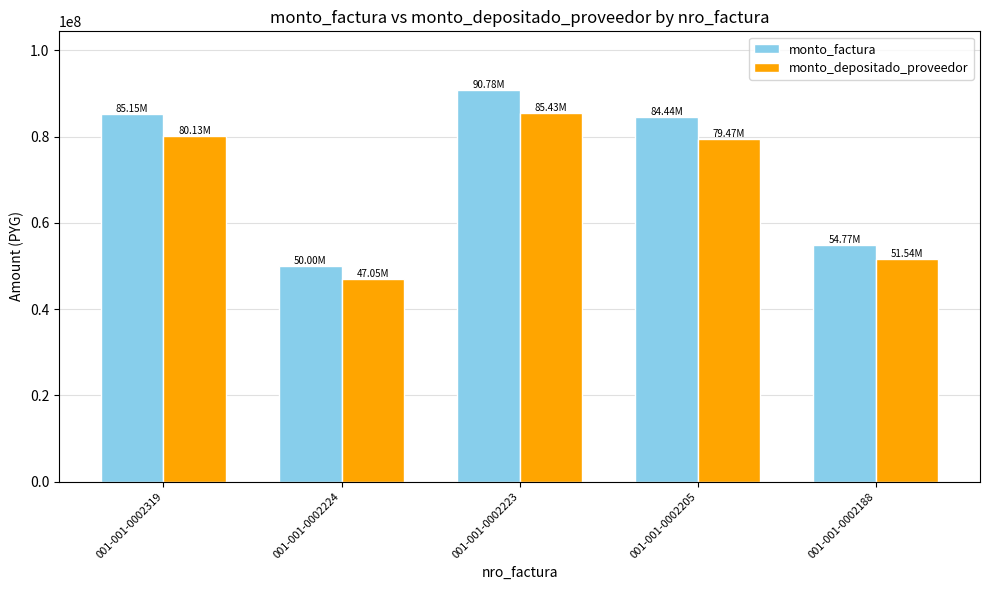

At which label does monto_factura reach its peak?

001-001-0002223